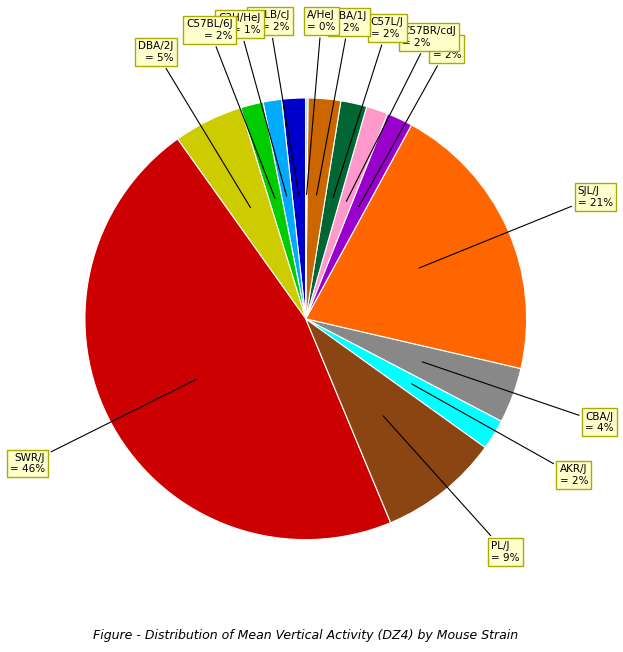

To the nearest percent, what is the average slice percentage?

7%